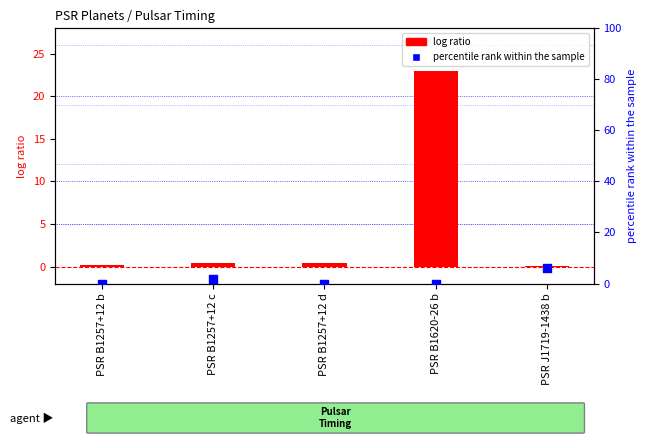

What are all the series names shown in the legend?

log ratio, percentile rank within the sample